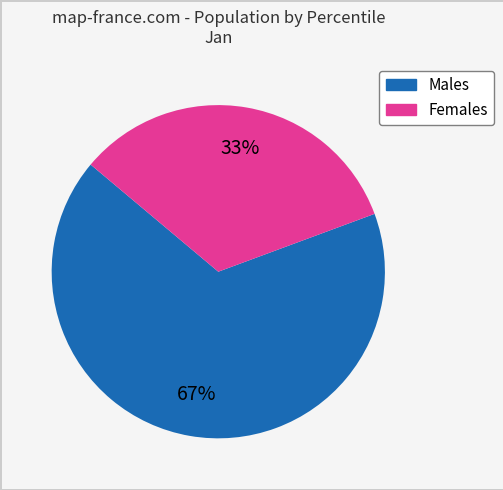

How many segments does this pie chart have?

2